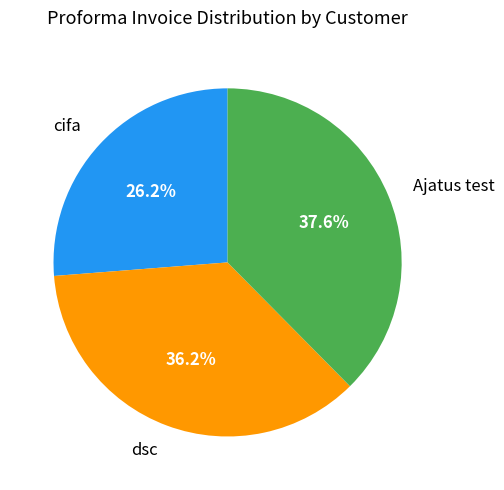

Do Ajatus test and dsc together represent more than half of the pie?

Yes